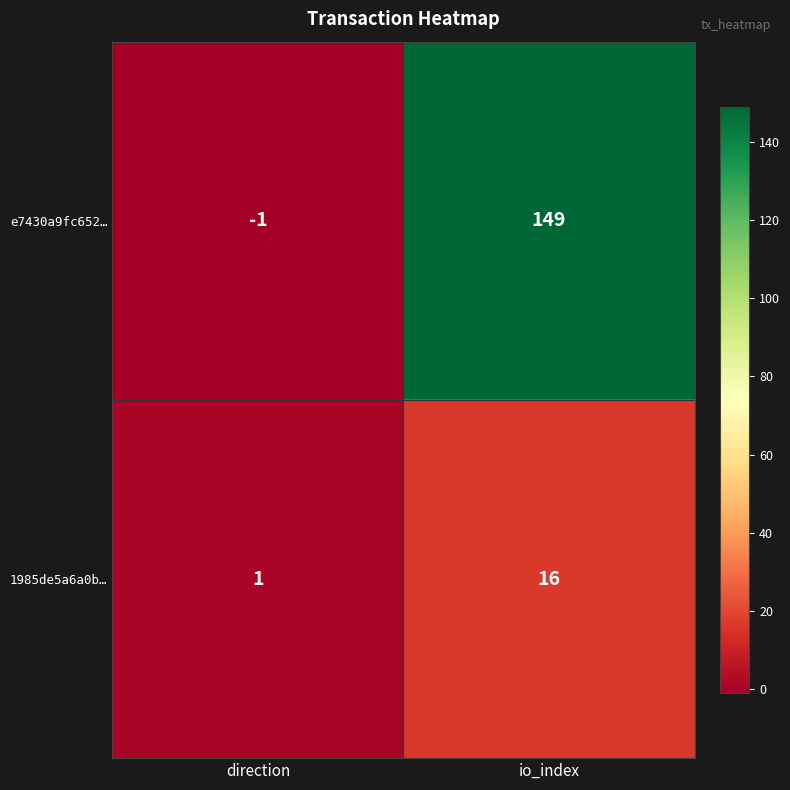

Reading left to right, list all the values displayed in this chart.

e7430a9fc652…: direction=-1	io_index=149
1985de5a6a0b…: direction=1	io_index=16